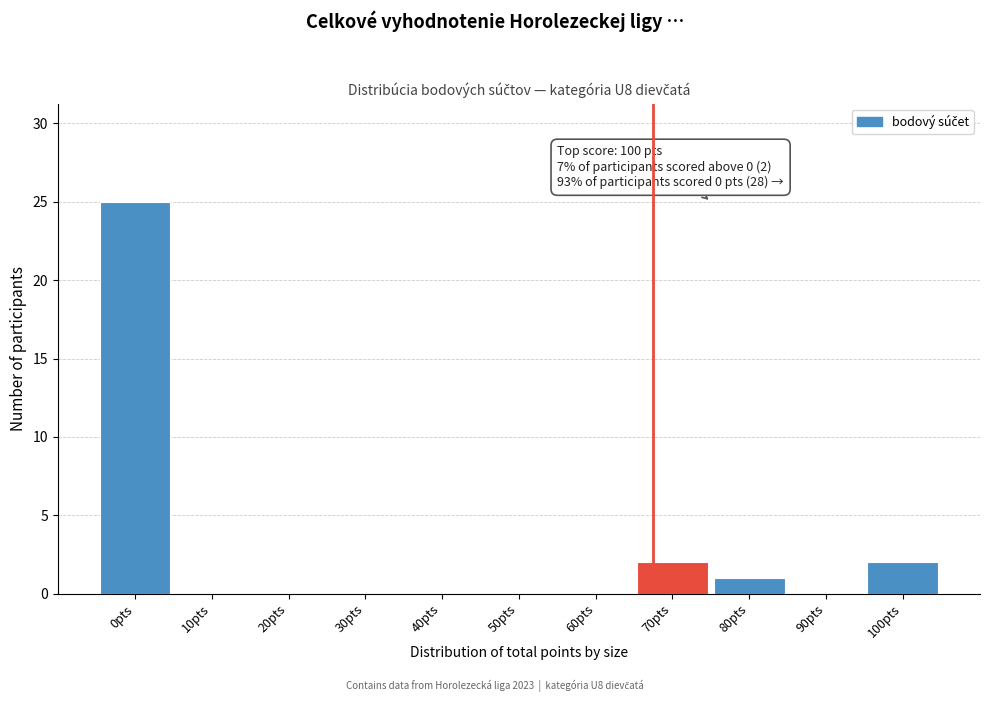

Reading right to left, list all the values displayed in this chart.

100pts=2	90pts=0	80pts=1	70pts=2	60pts=0	50pts=0	40pts=0	30pts=0	20pts=0	10pts=0	0pts=25